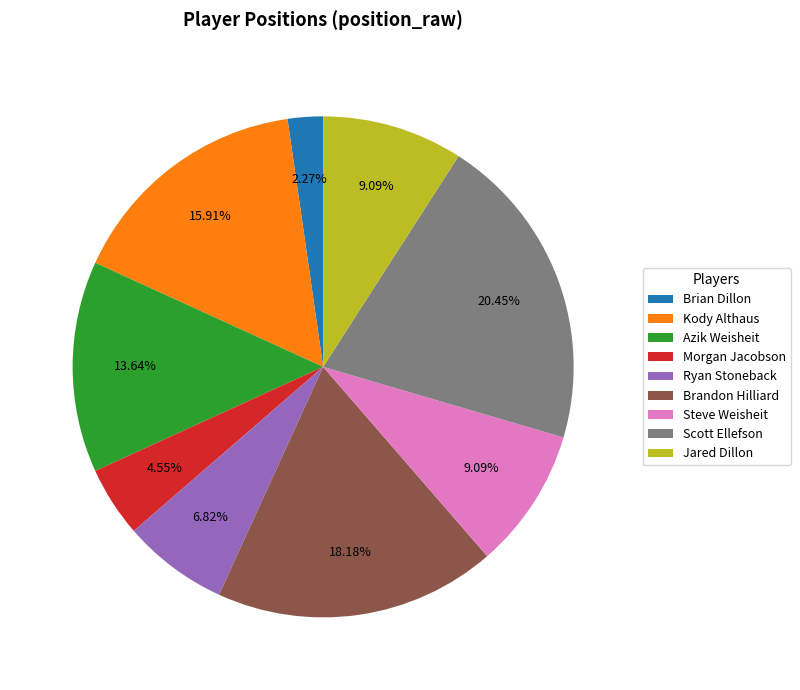

To the nearest percent, what percentage of the pie is Morgan Jacobson?

5%